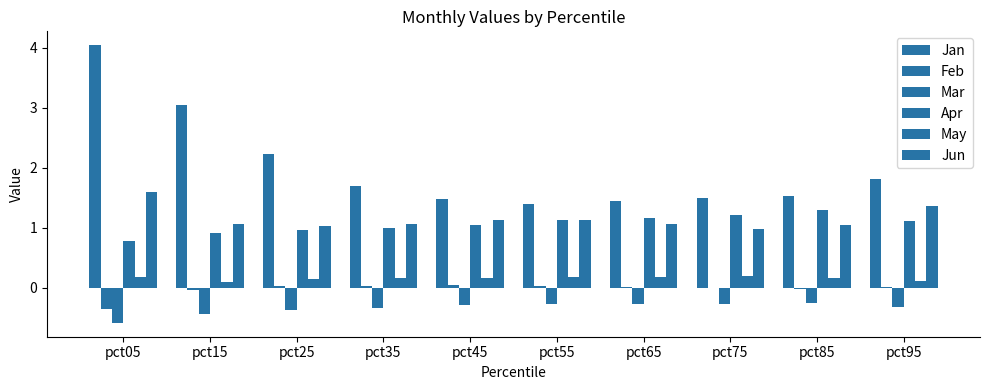

List the series in order of their peak value, lowest first.

Mar, Feb, May, Apr, Jun, Jan